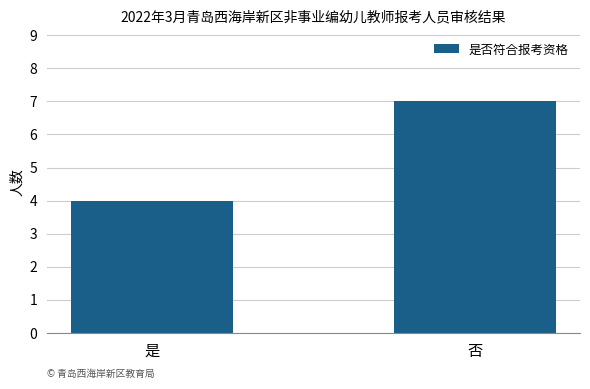

What is the sum of the values at 是 and 否?

11